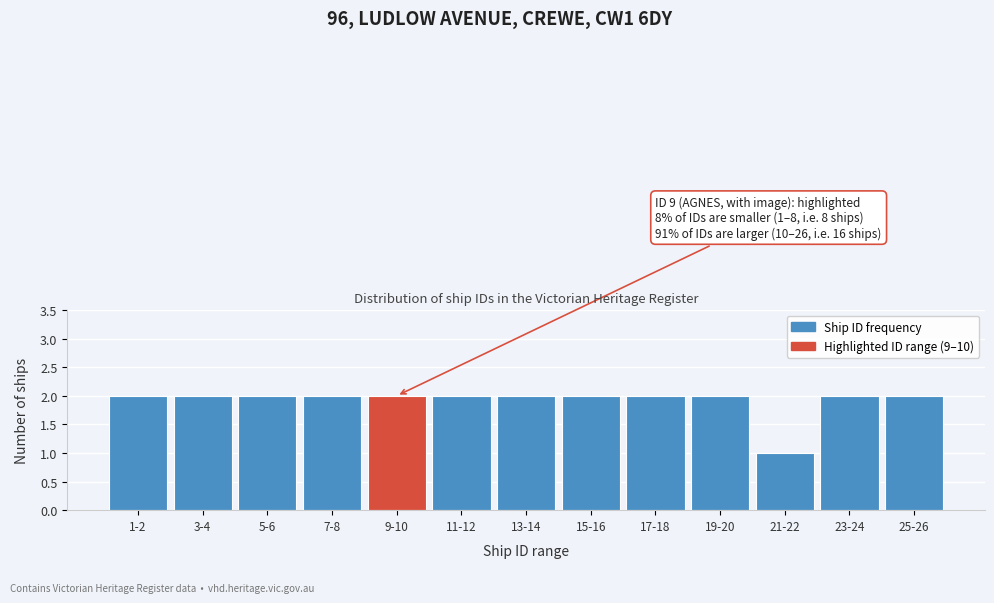

Reading right to left, extract all data points from this chart.

2	2	1	2	2	2	2	2	2	2	2	2	2